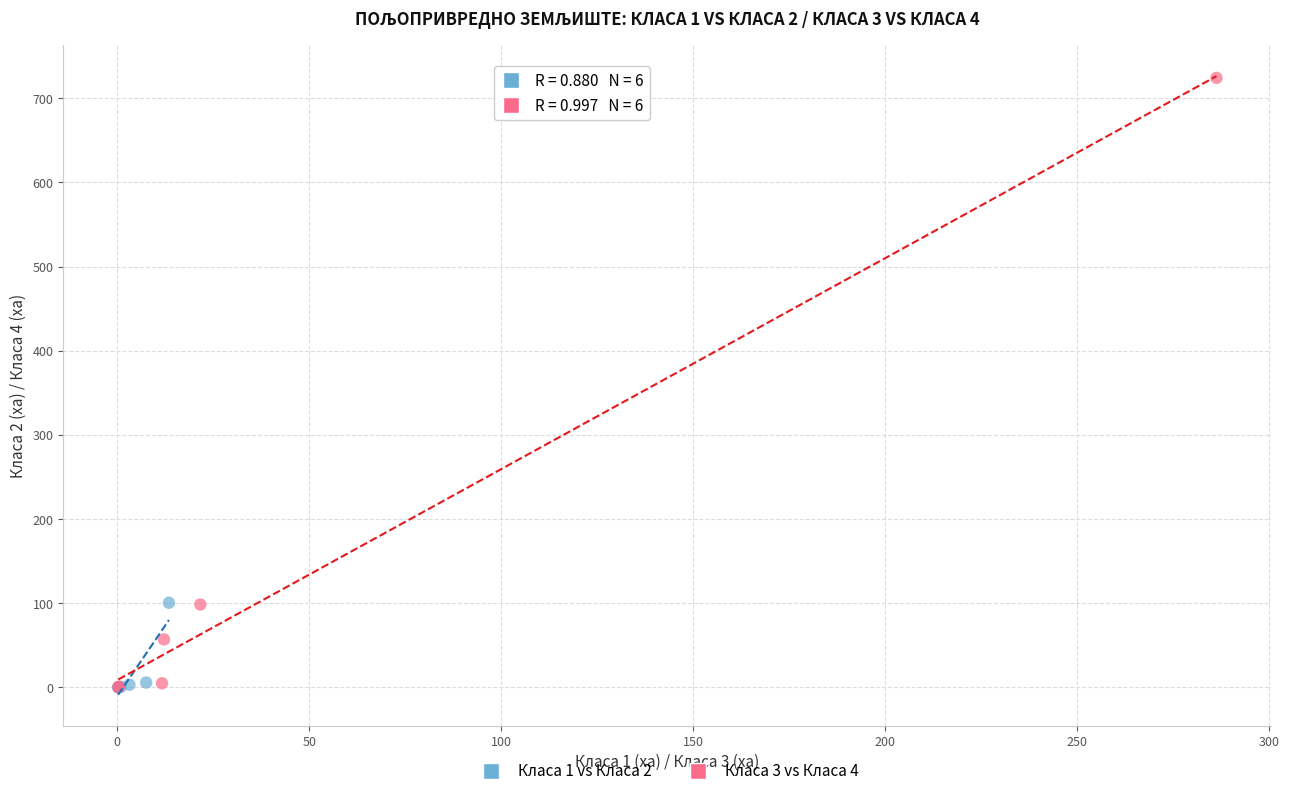

Which series contains the highest Y value?

Класа 3 vs Класа 4